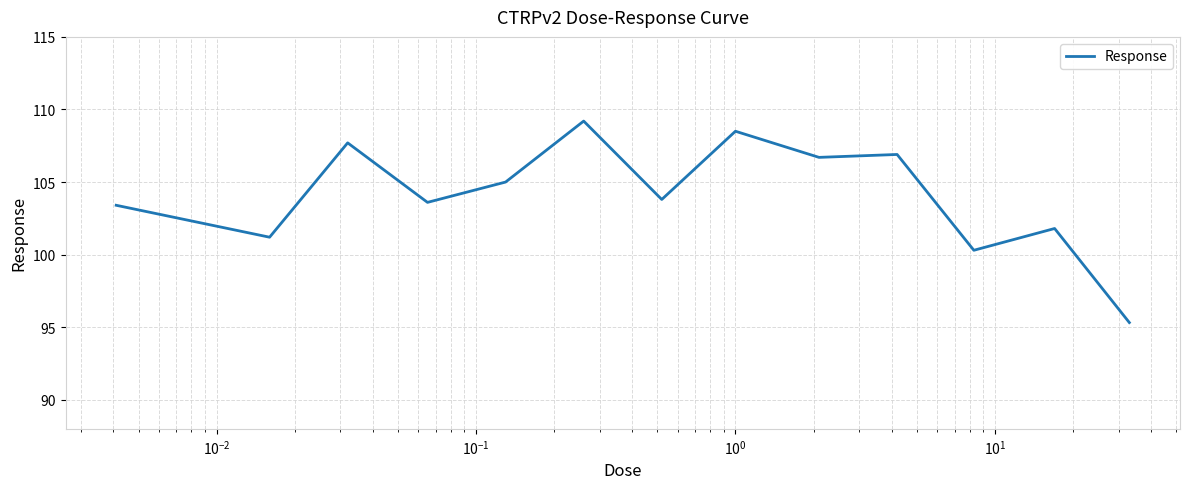

What is the maximum value shown in the chart?

109.2